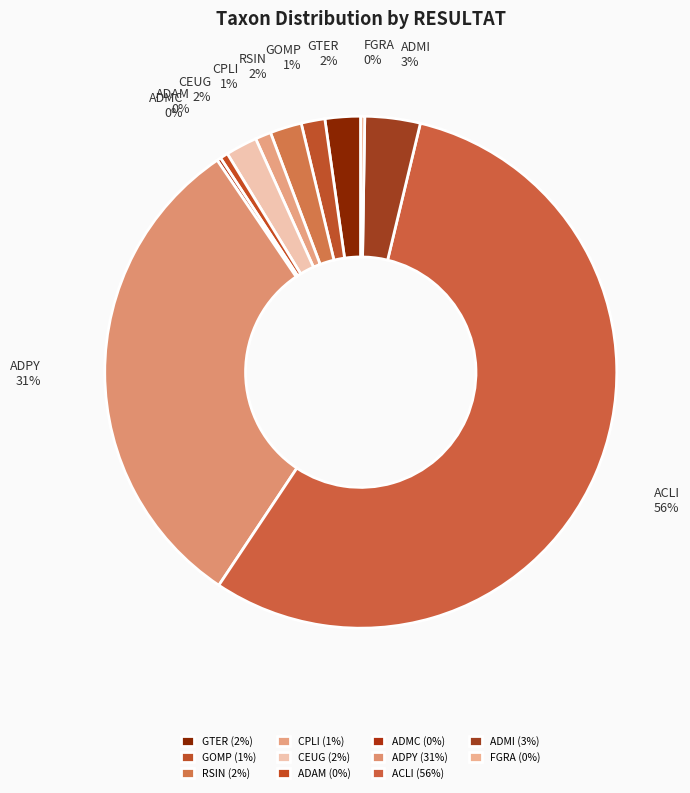

What percentage is the RSIN slice, to the nearest percent?

2%